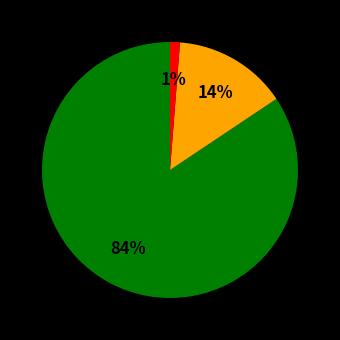

To the nearest percent, what is the average slice percentage?

33%